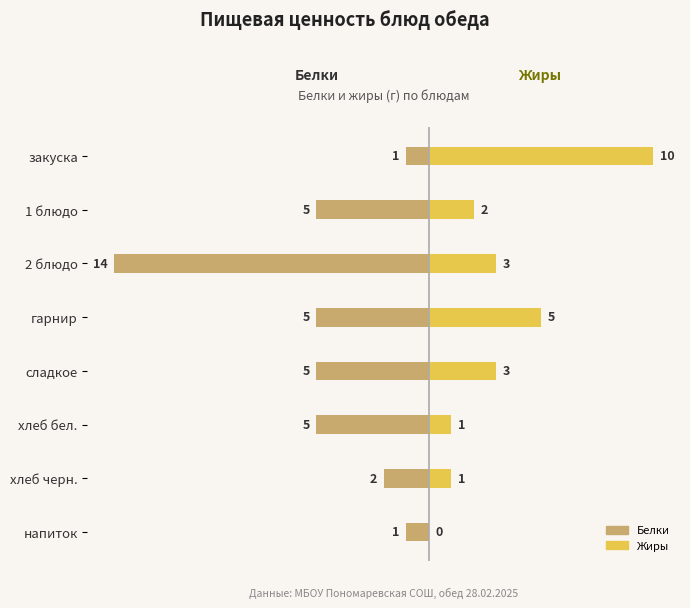

Rank the series at 1 блюдо from lowest to highest value.

Белки, Жиры